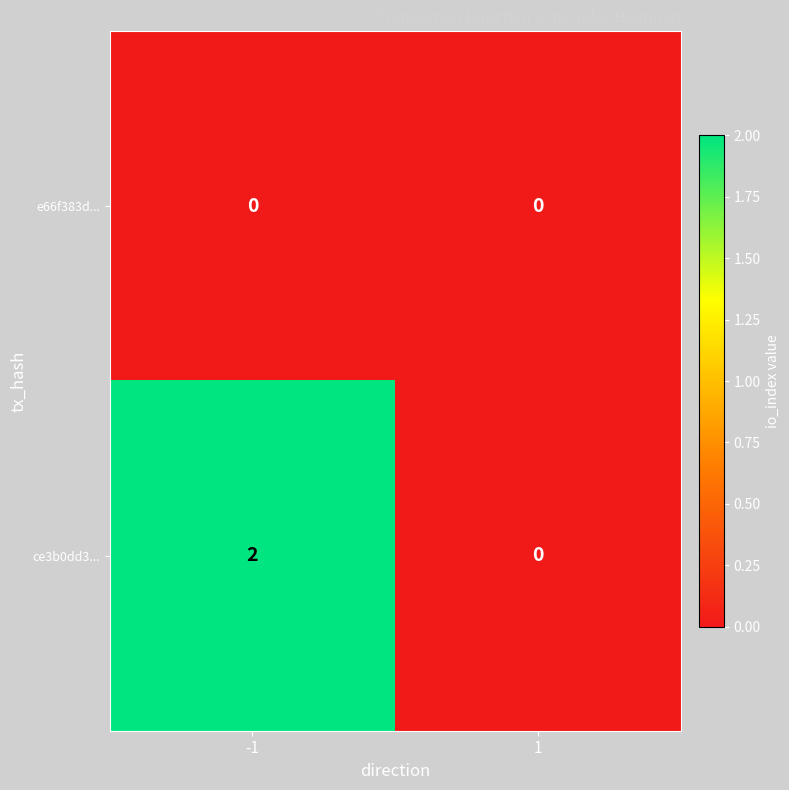

At which category is the sum across all series the highest?

-1